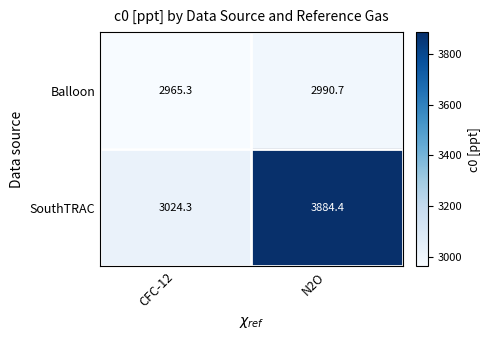

What is the total value across all series at N2O?

6875.1